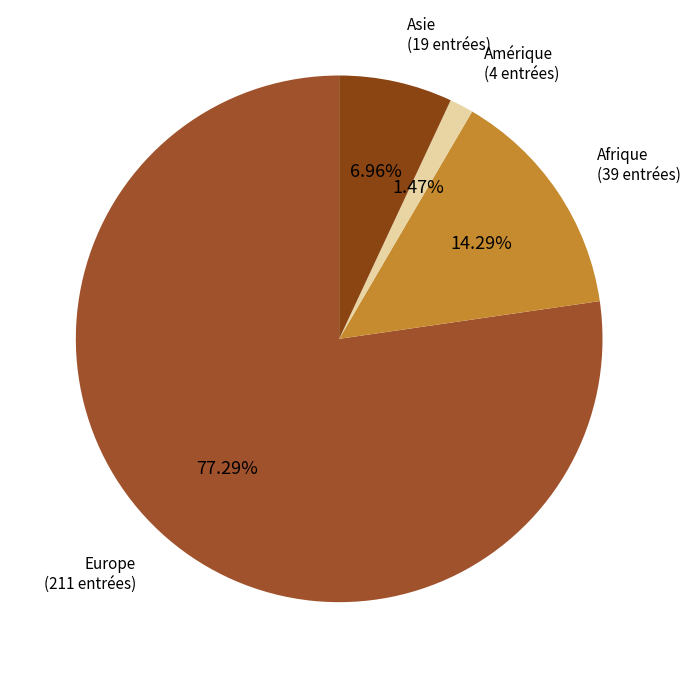

Does Europe account for over 50% of the chart?

Yes